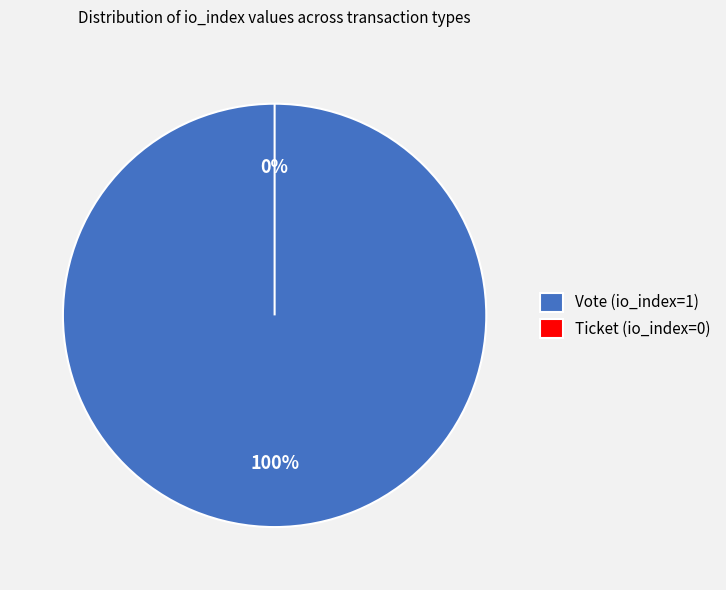

Count the number of slices in the pie.

2